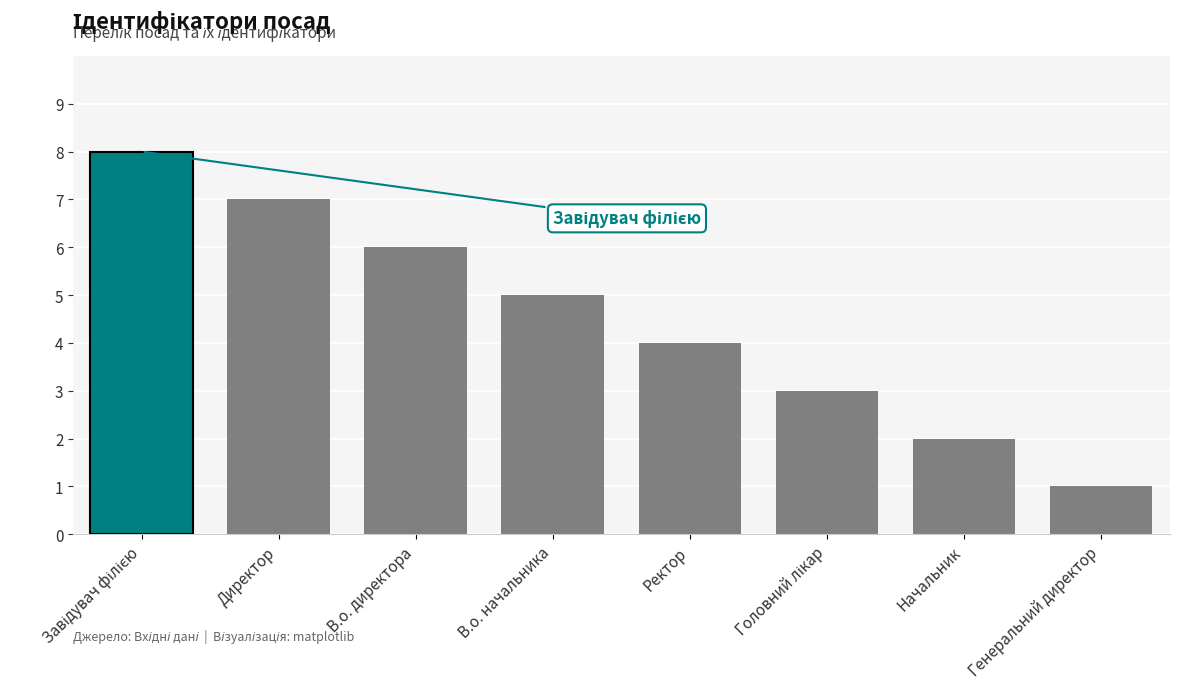

At which label is the value closest to 4?

Ректор